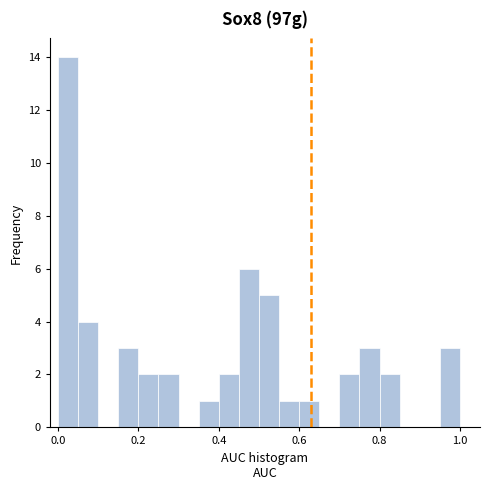

Read against the x-axis, roughly where is the centre of the tallest bar?

0.02